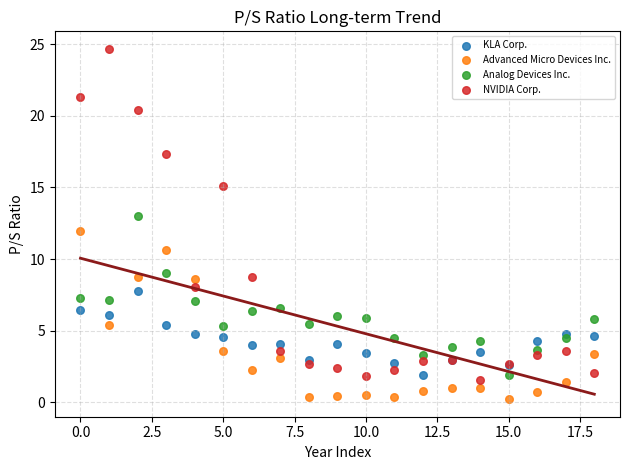

Which series has the largest Y range (max minus min)?

NVIDIA Corp.